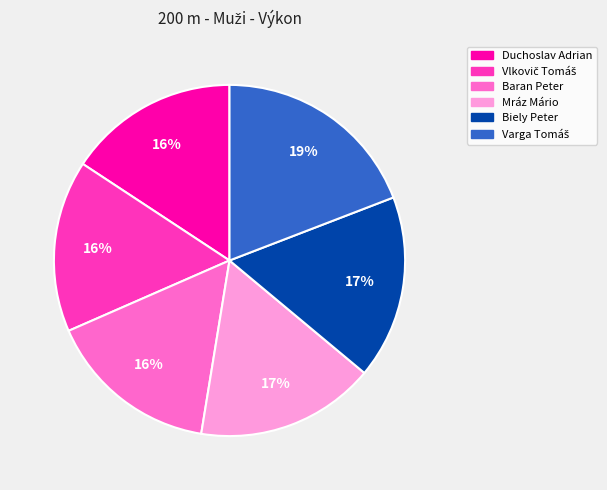

Does any single category account for the majority?

No